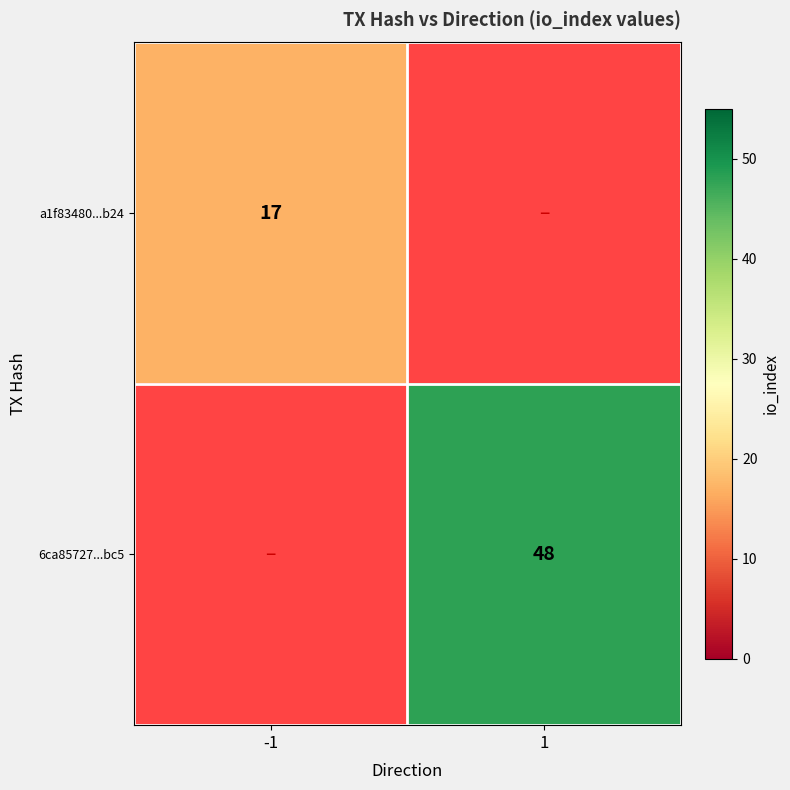

The 6ca85727...bc5 series shows 48 at 1. True or false?

True